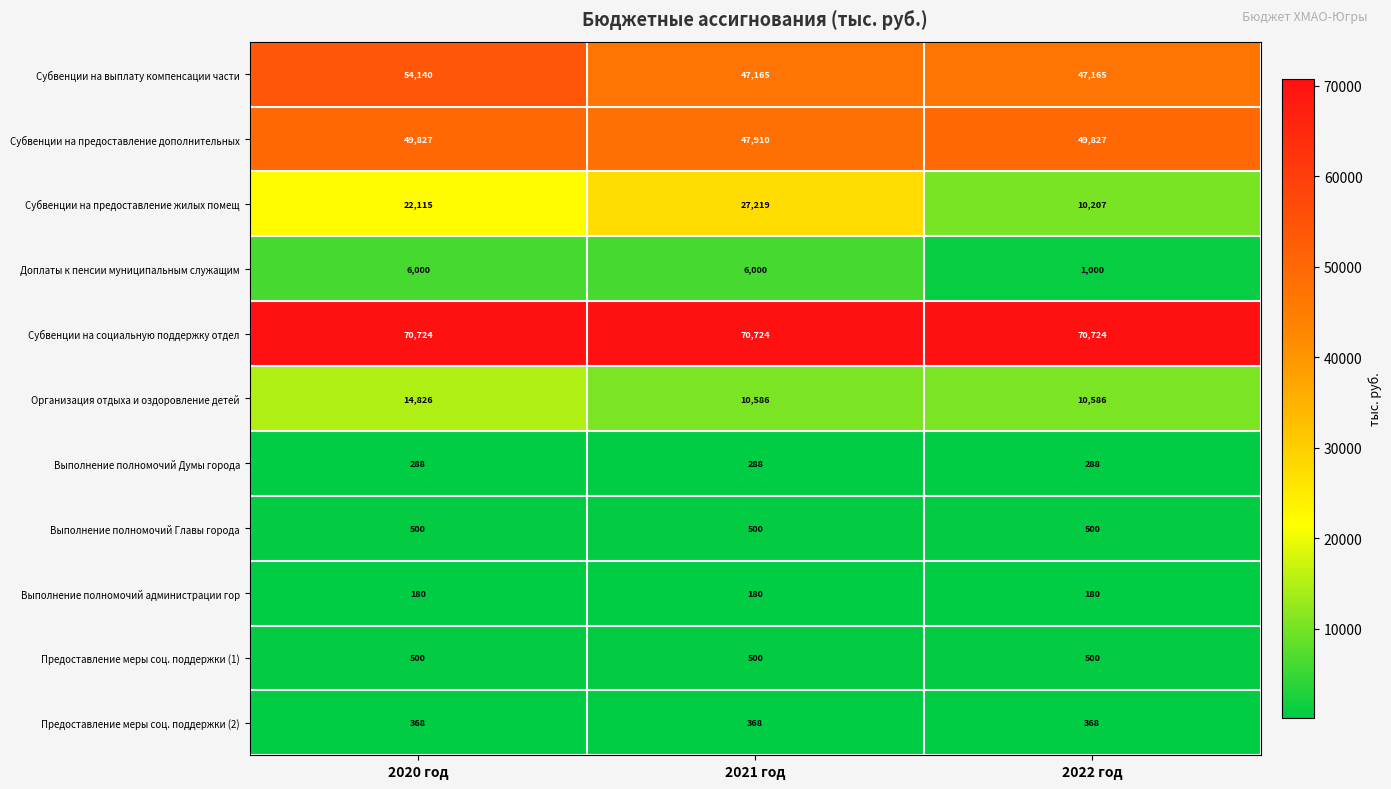

Which series has the largest total across all categories?

Субвенции на социальную поддержку отдел